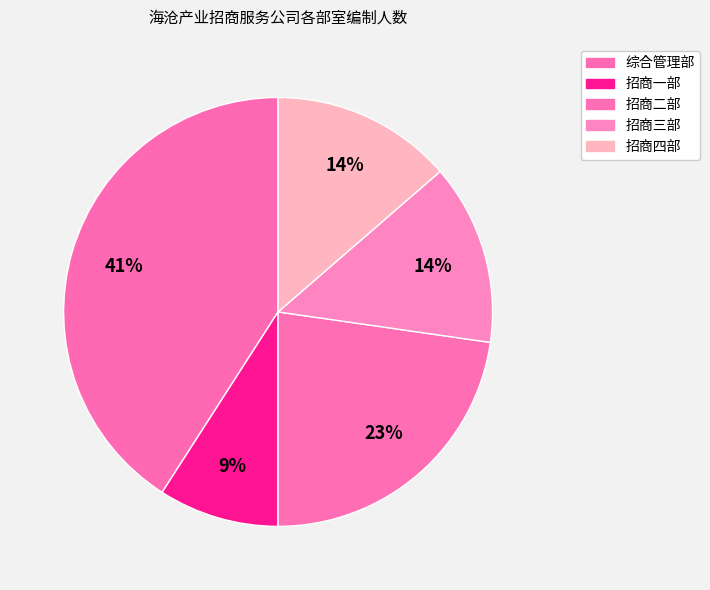

What portion of the pie excludes 招商四部?

86.4%